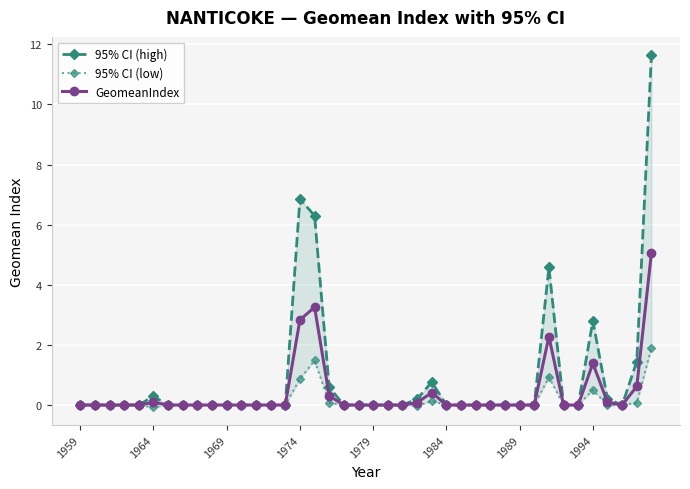

How many positive values does the 95% CI (low) series have?

8